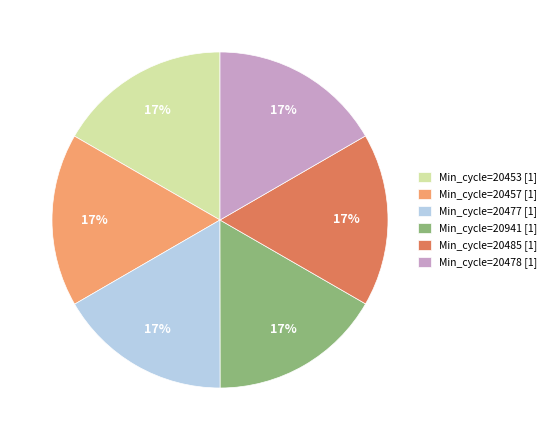

Is there a majority slice in this chart?

No